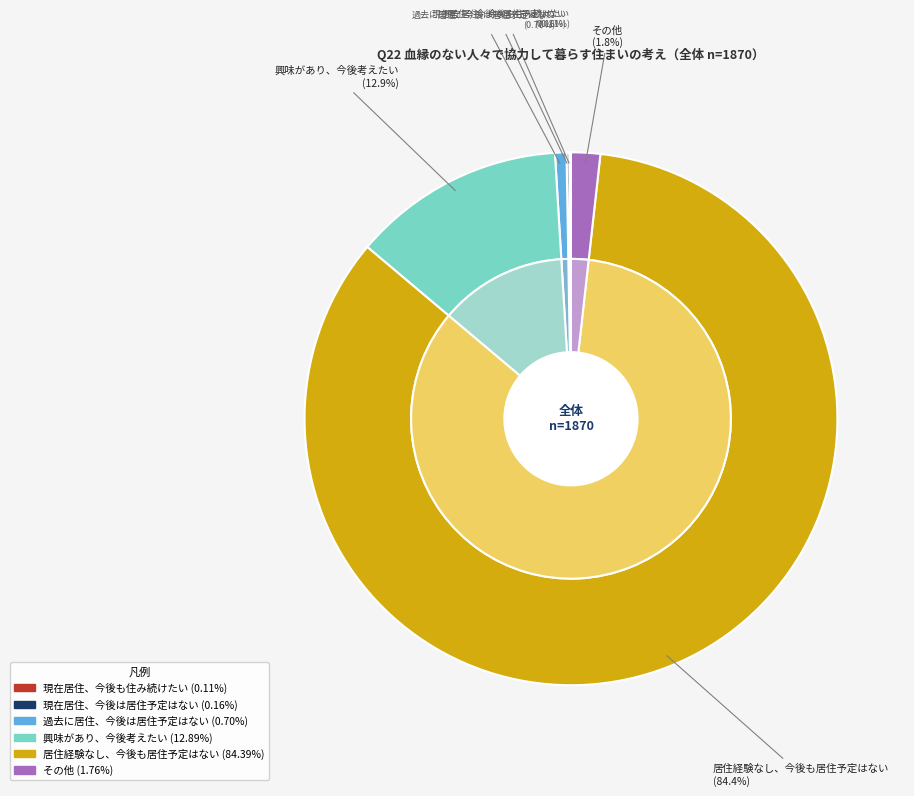

Approximately how many times larger is the value at 興味があり、今後考えたい compared to 居住経験なし、今後も居住予定はない?

0.2